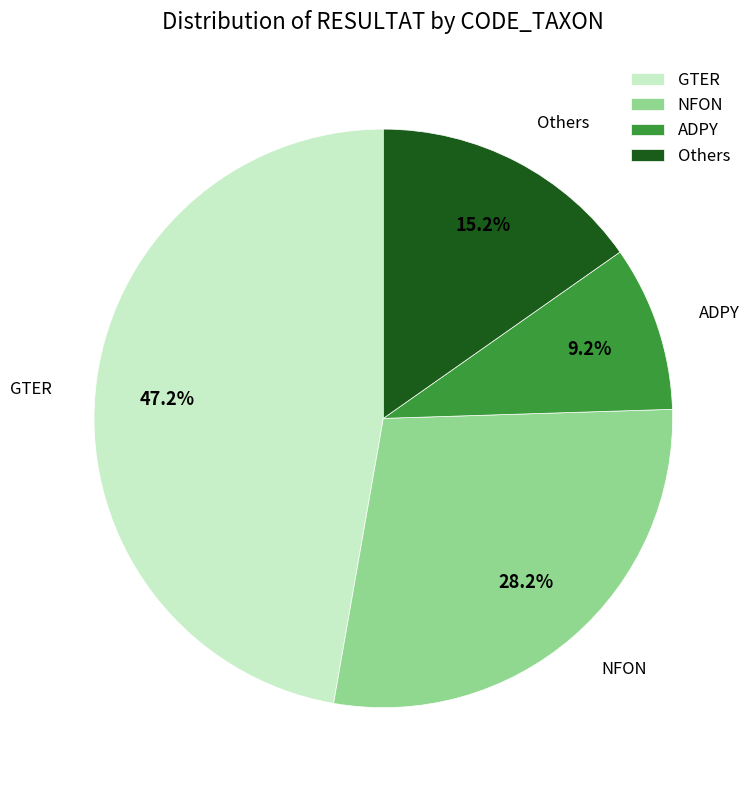

Is it true that ADPY is 17% of the pie?

False